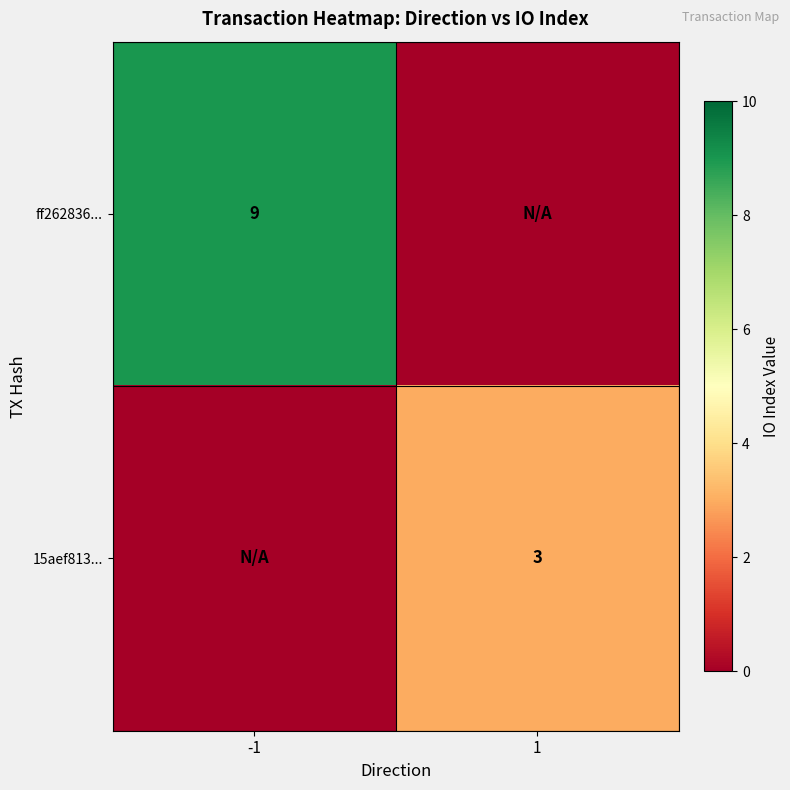

Which category has the highest value across all series?

-1